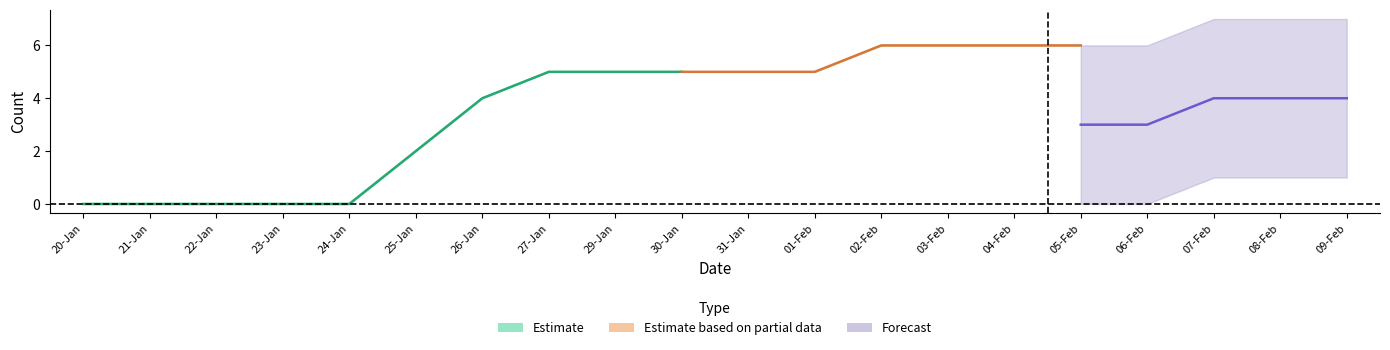

Is this an area chart (filled region under the line)?

No